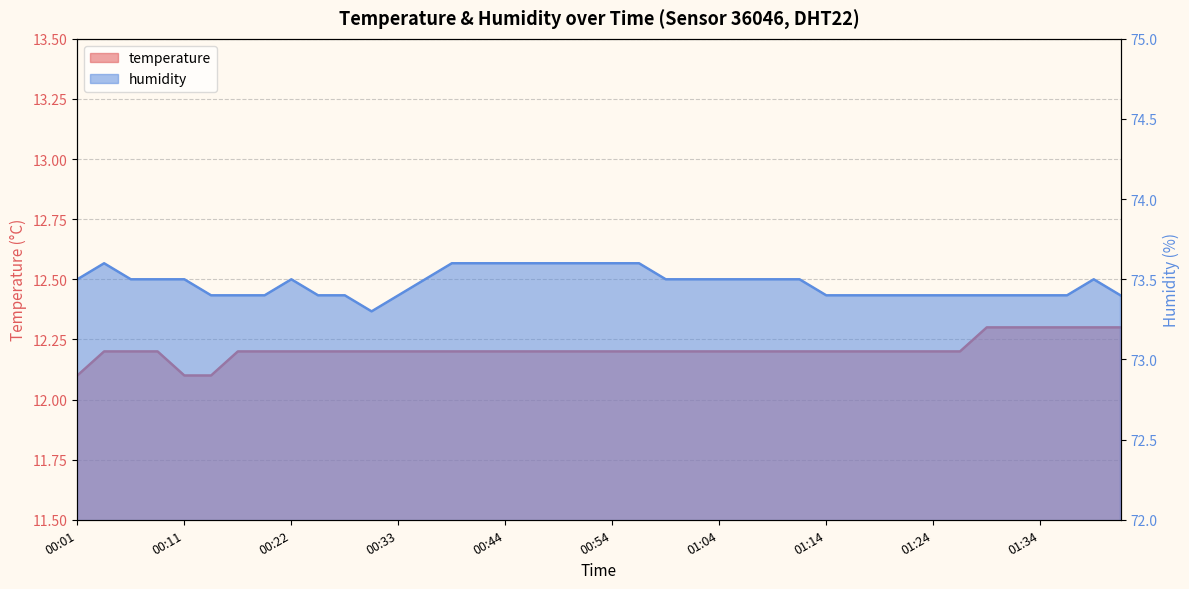

What position from the left is 00:52?

20